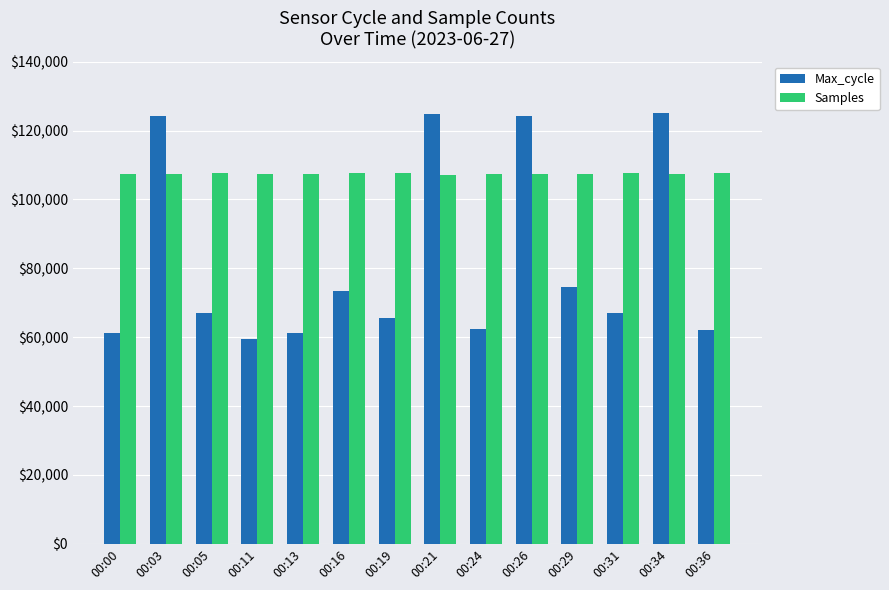

What is the difference between the highest and lowest values at 00:00?

46021